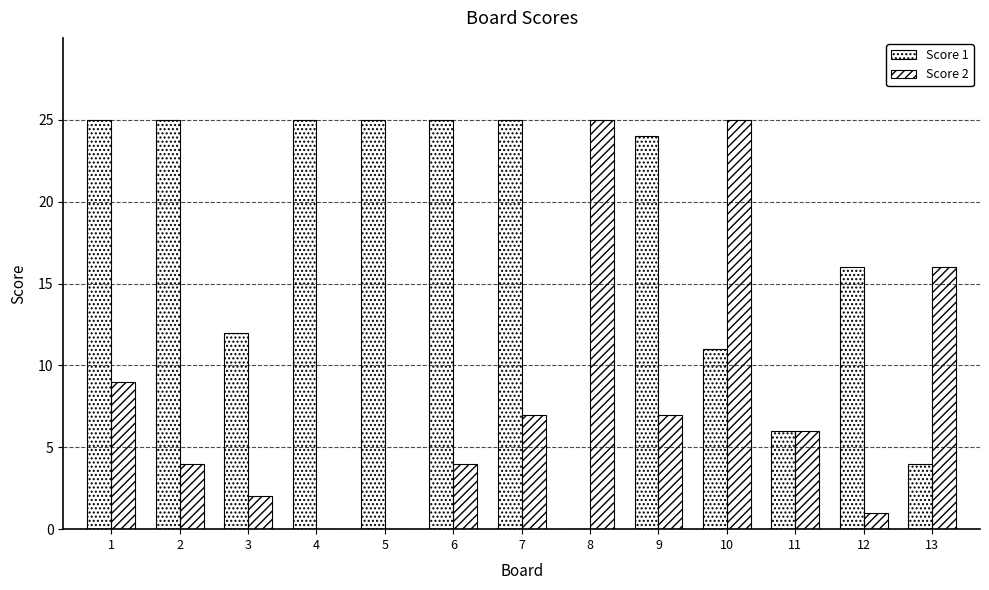

Which label corresponds to the smallest value in the chart?

8